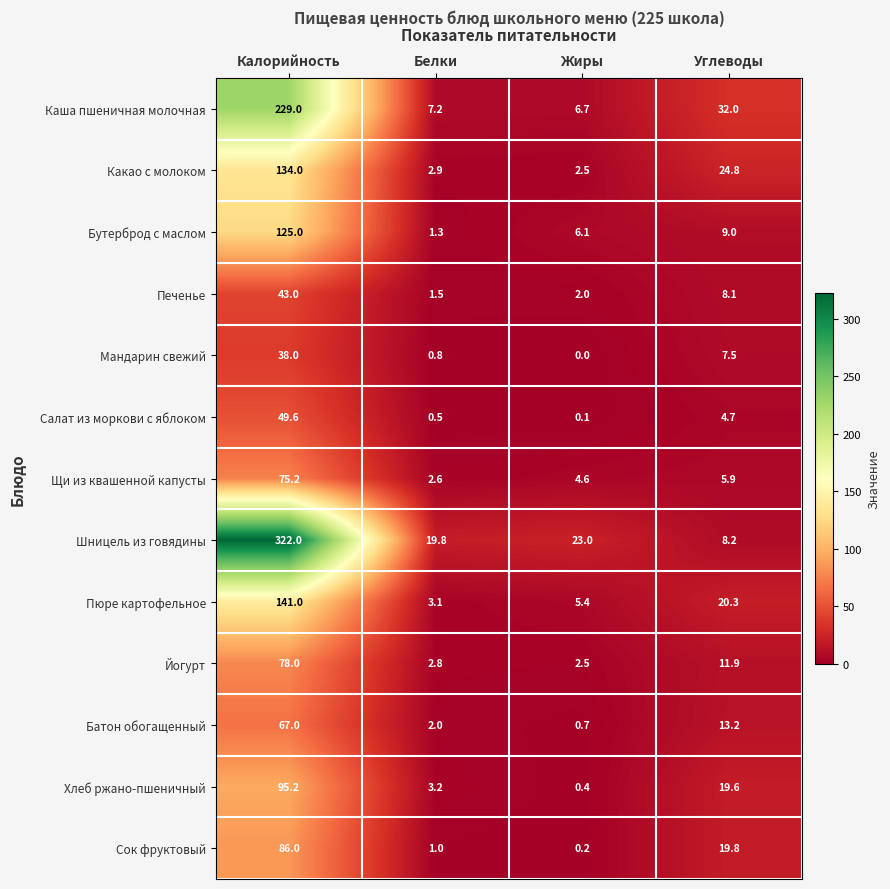

At which category is the sum across all series the highest?

Калорийность